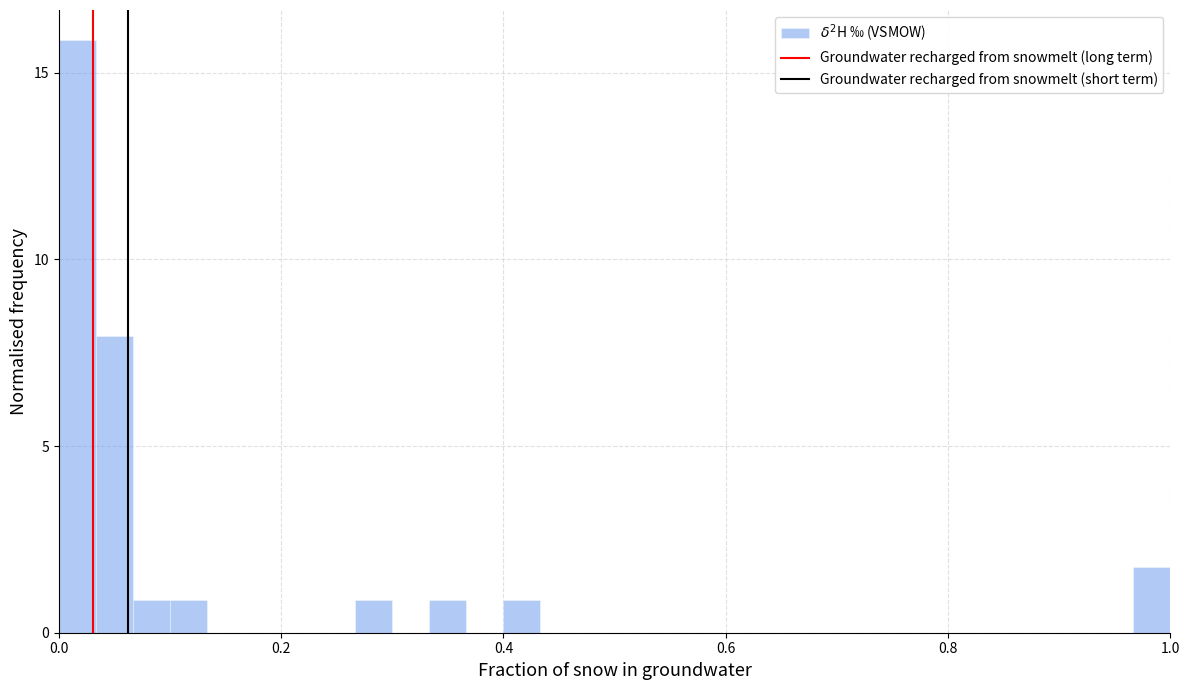

Around what value on the x-axis is the tallest bar? Give the approximate position of its centre, as read against the axis.

0.02